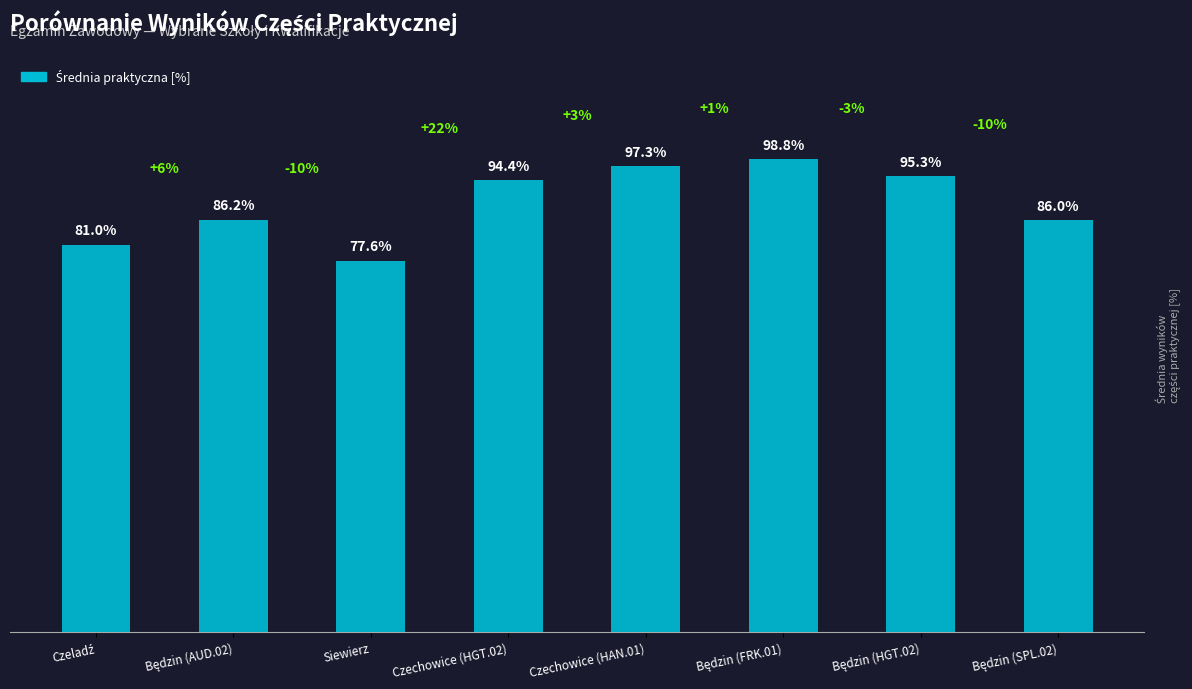

What is the label of the 4th bar from the left?

Czechowice (HGT.02)